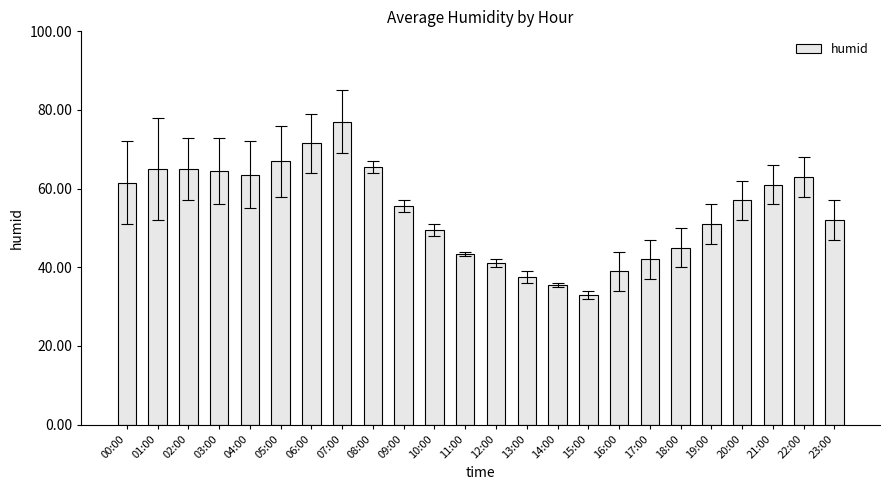

At which label does the data first exceed 57?

00:00